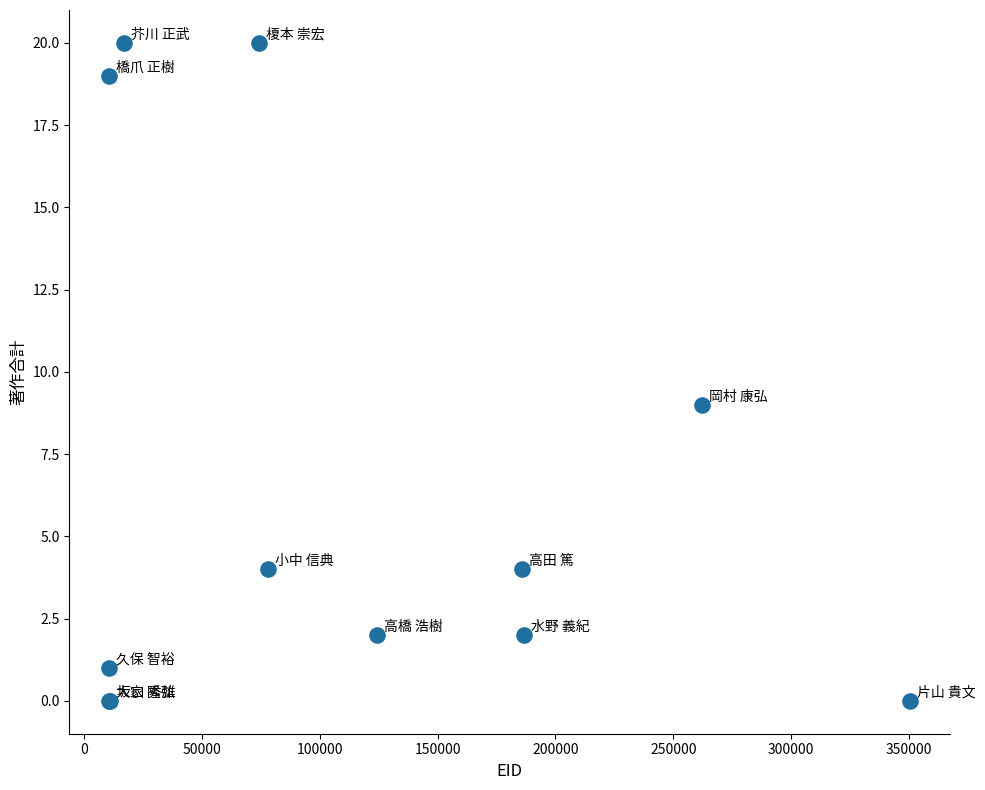

What Y value in the scatter plot is closest to 10?

9